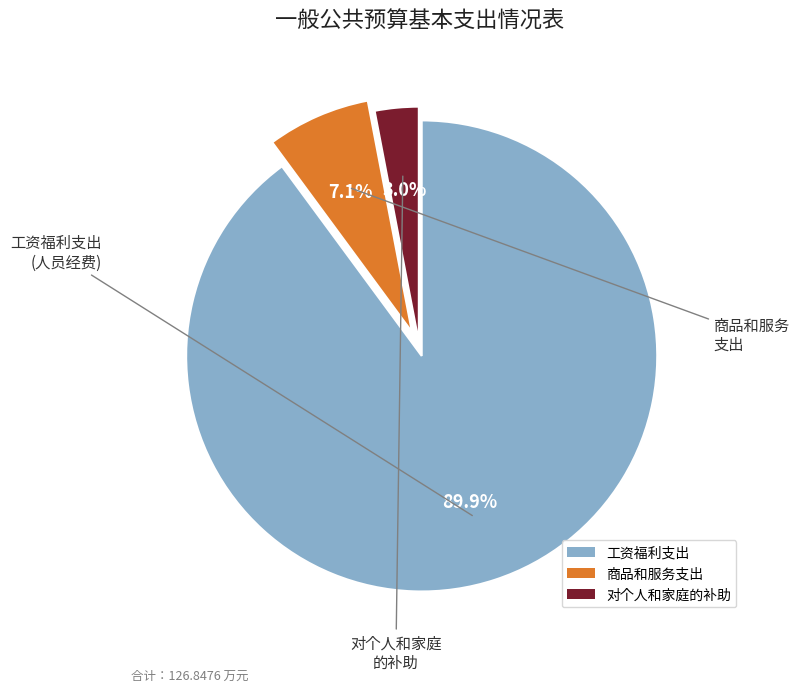

Is the sum of 商品和服务支出 and 工资福利支出 greater than half?

Yes